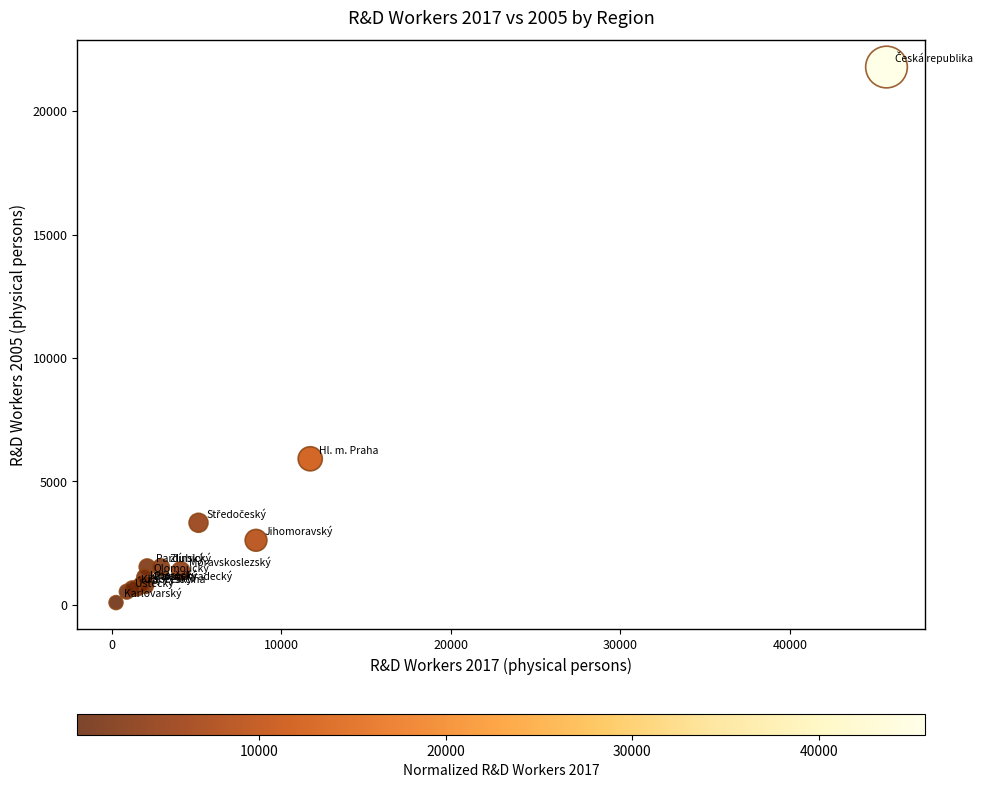

What Y value in the scatter plot is closest to 10937?

5916.2